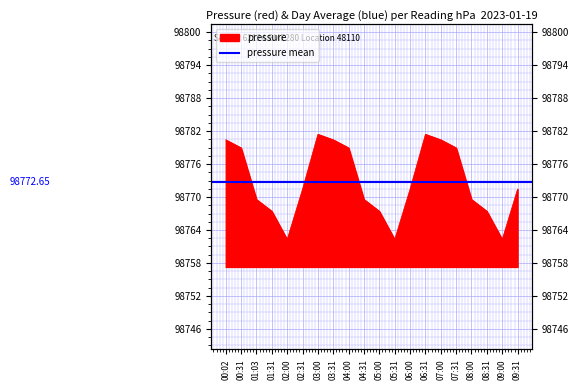

The value at 02:00 is 48362.4. True or false?

False